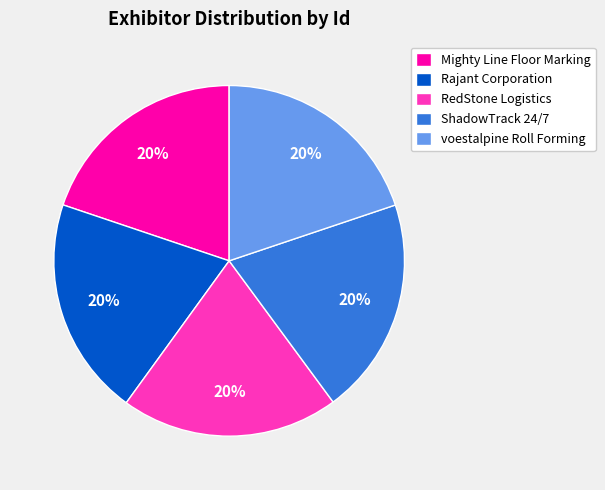

Count the number of slices in the pie.

5